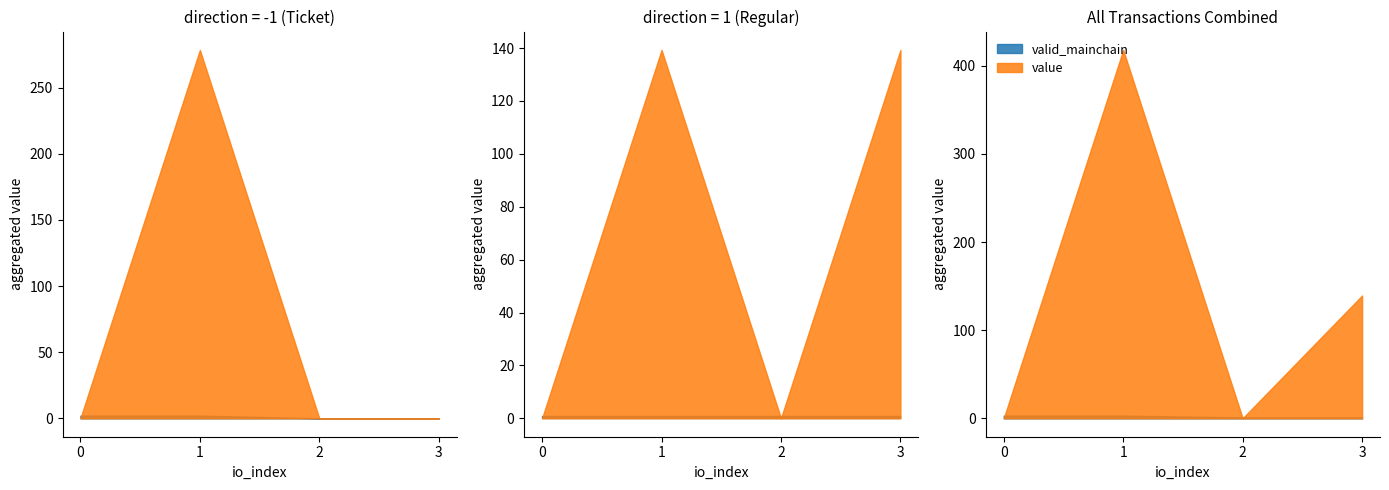

How many values in the direction series are below 1?

4